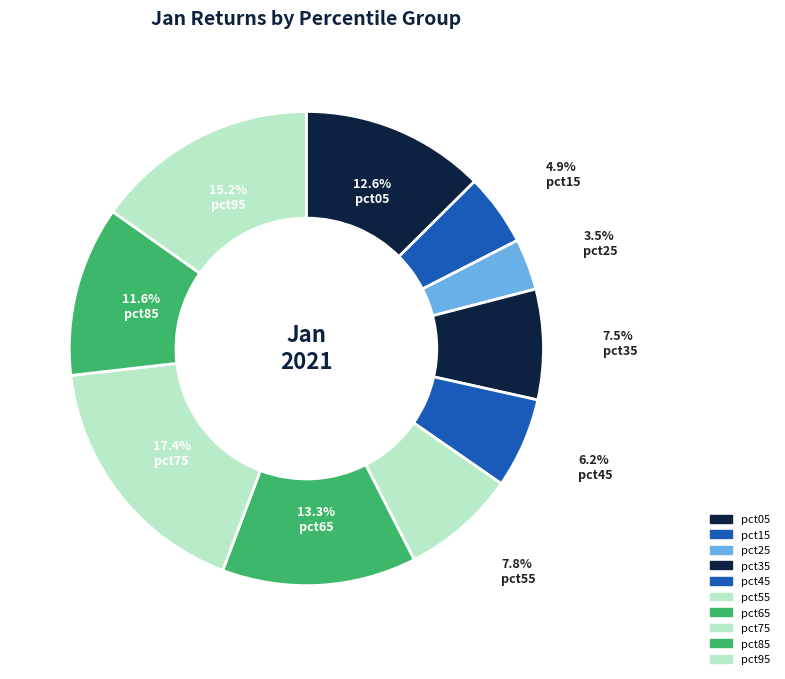

Count the number of slices in the pie.

10